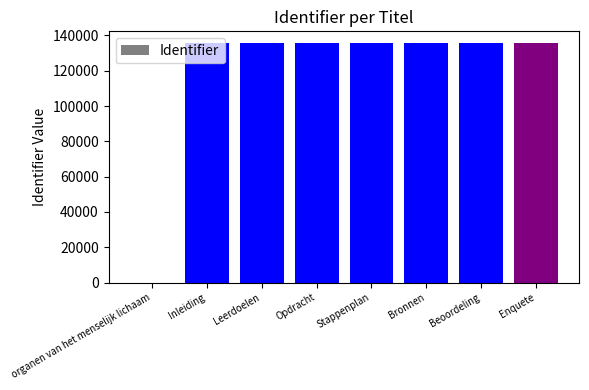

The chart shows a value of 135520 at Enquete. True or false?

True